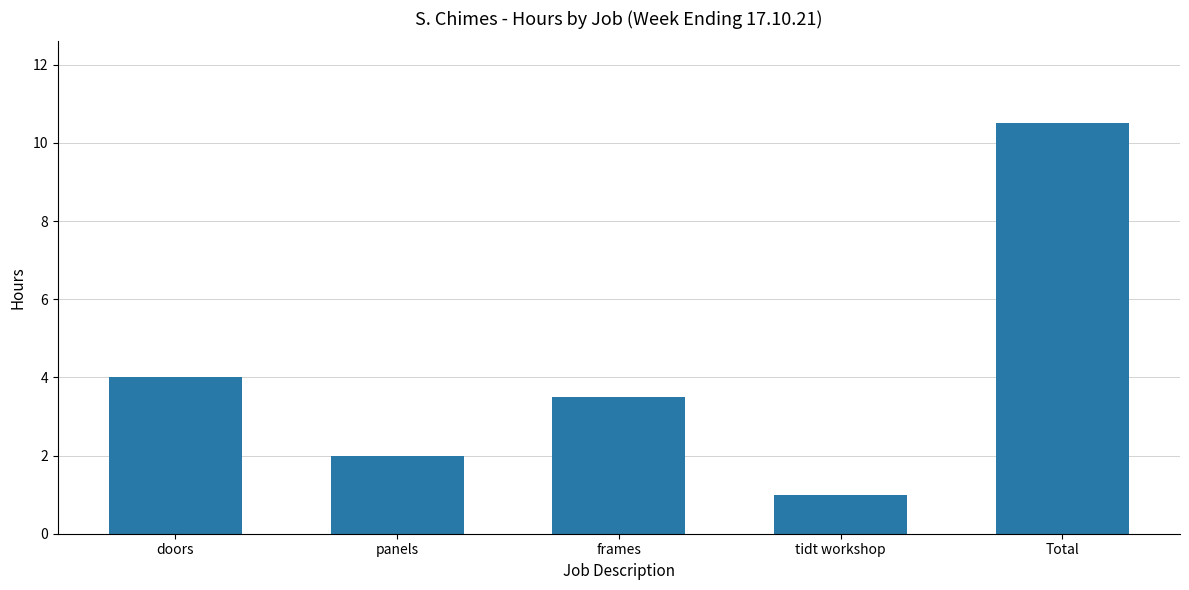

What is the minimum value shown in the chart?

1.0